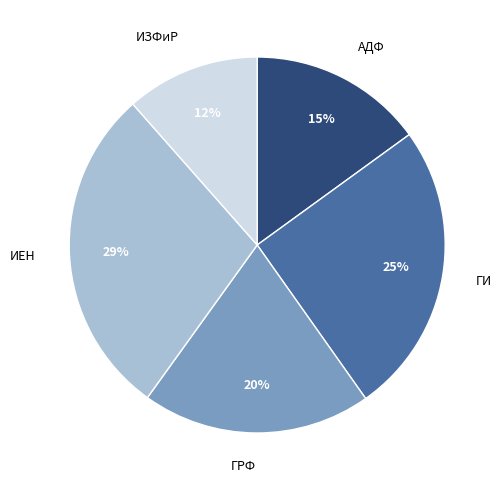

To the nearest percent, what is the difference between the ИЗФиР and ГРФ slice percentages?

8%